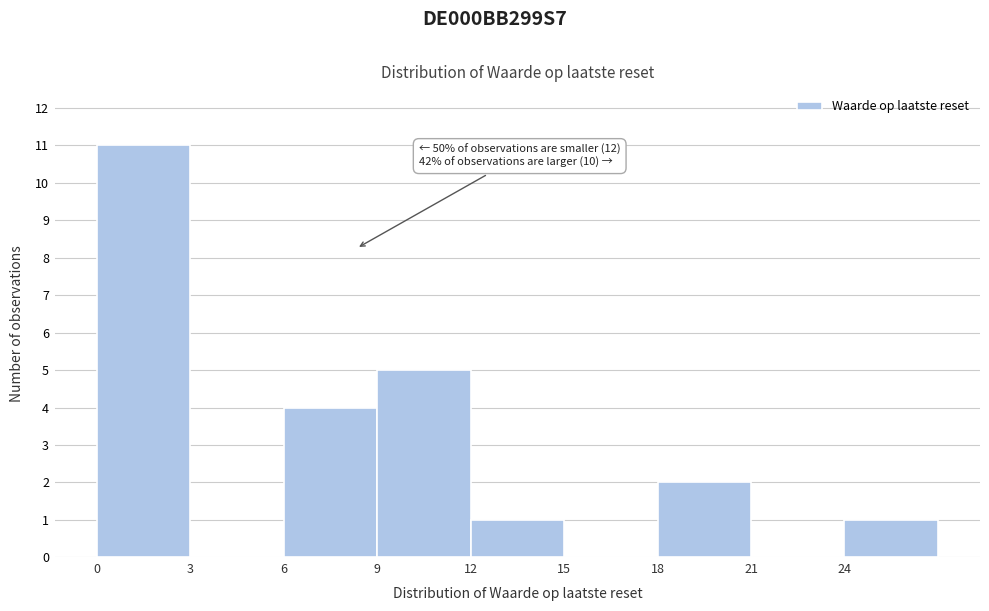

Which range on the x-axis has the tallest bar?

0 to 3